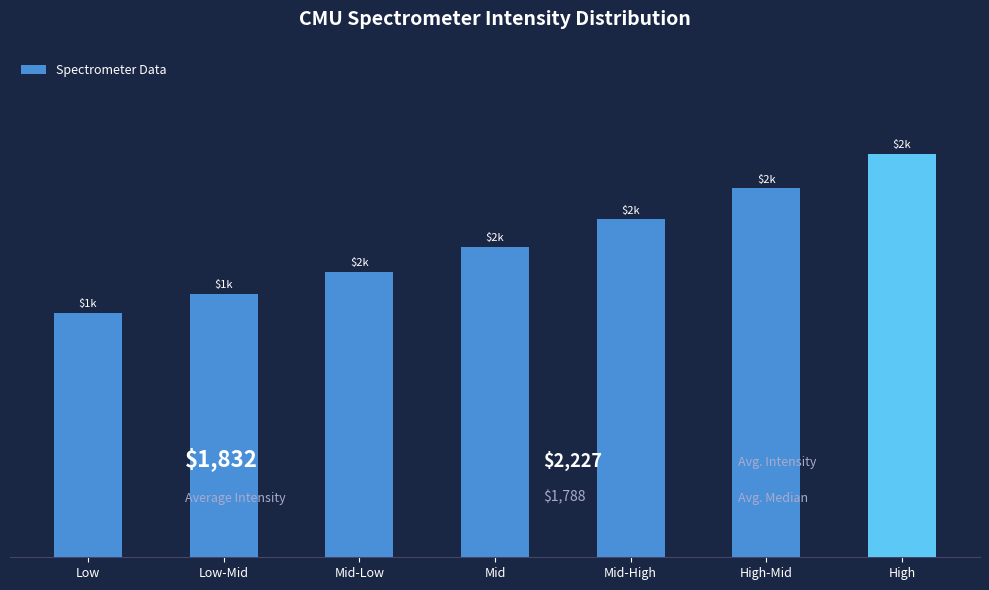

Are the bars horizontal?

No